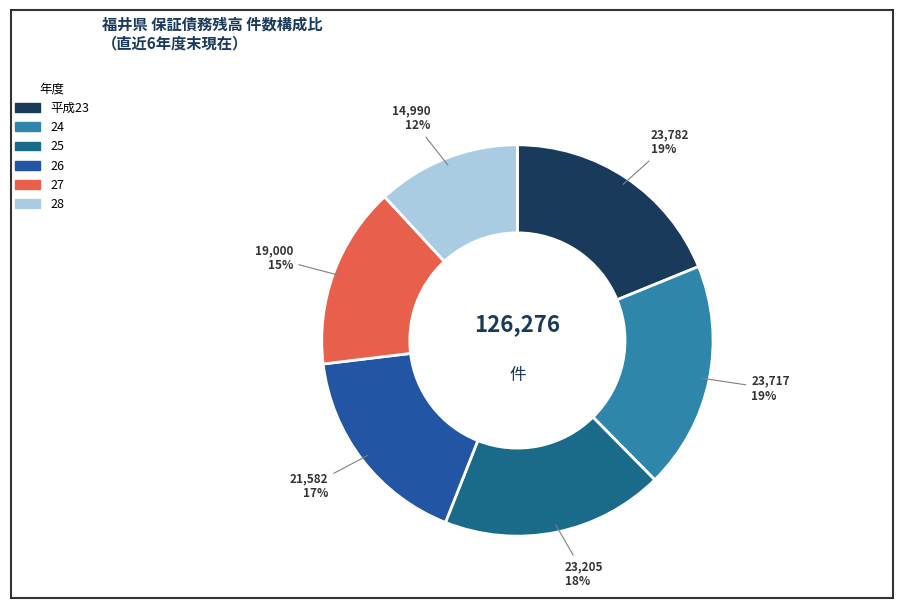

How many segments does this pie chart have?

6